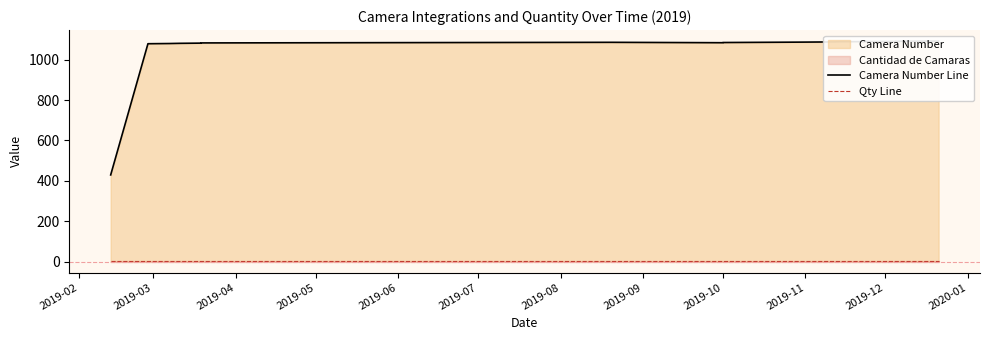

The Camera Number Line series shows 1522 at 2019-06. True or false?

False